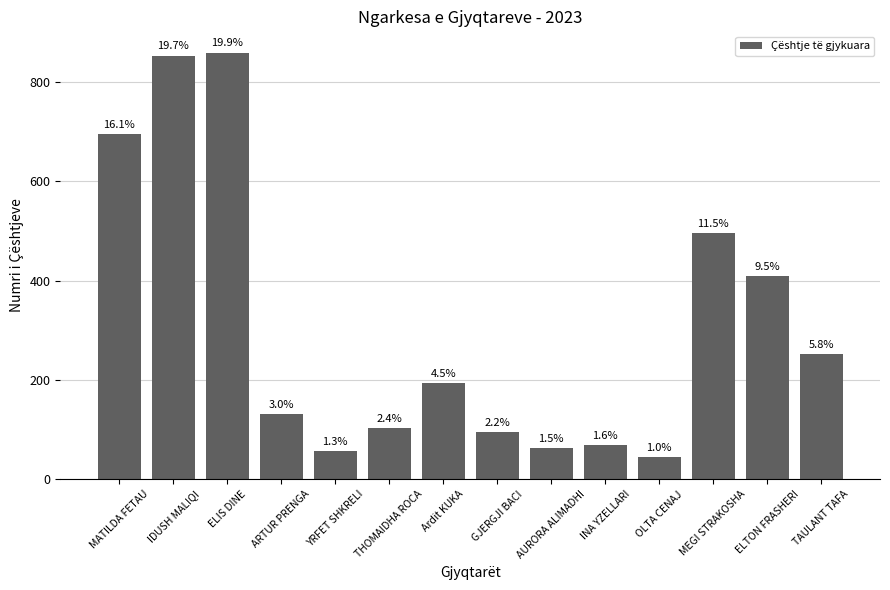

What is the approximate value at AURORA ALIMADHI, to the nearest 100?

100